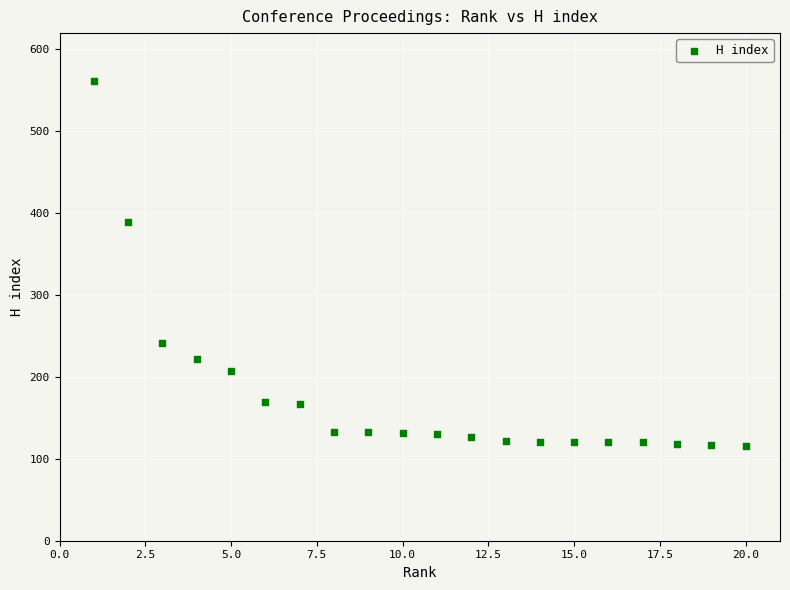

What Y value in the scatter plot is closest to 339?

389